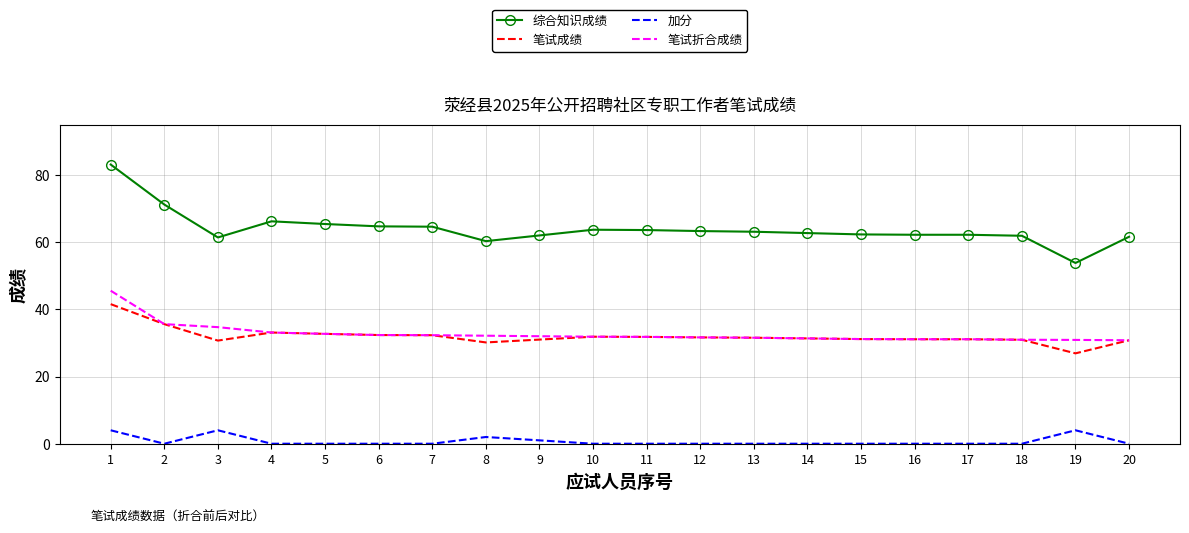

At which category is the sum across all series the highest?

1